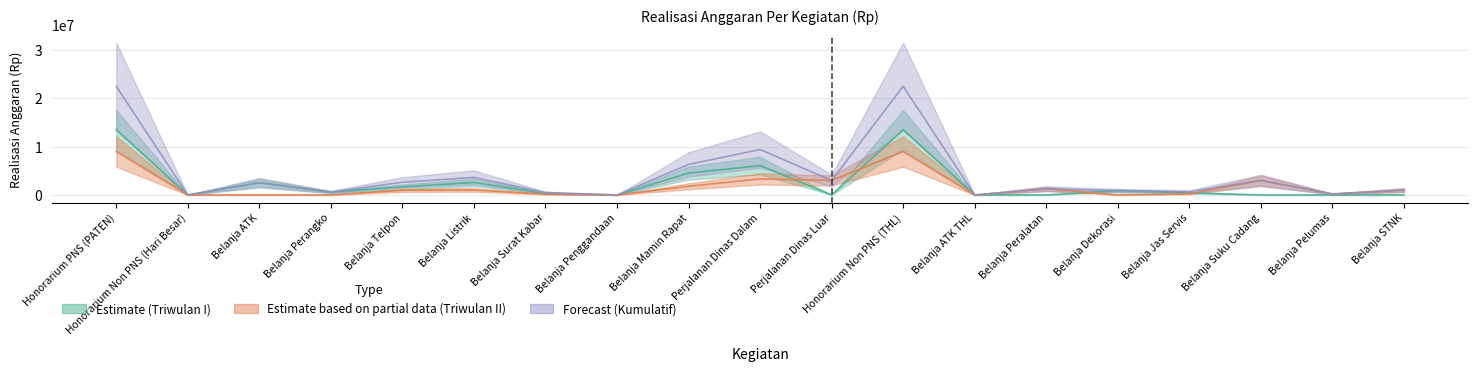

Where is the first local minimum for Triwulan II (Partial)?

Belanja Penggandaan